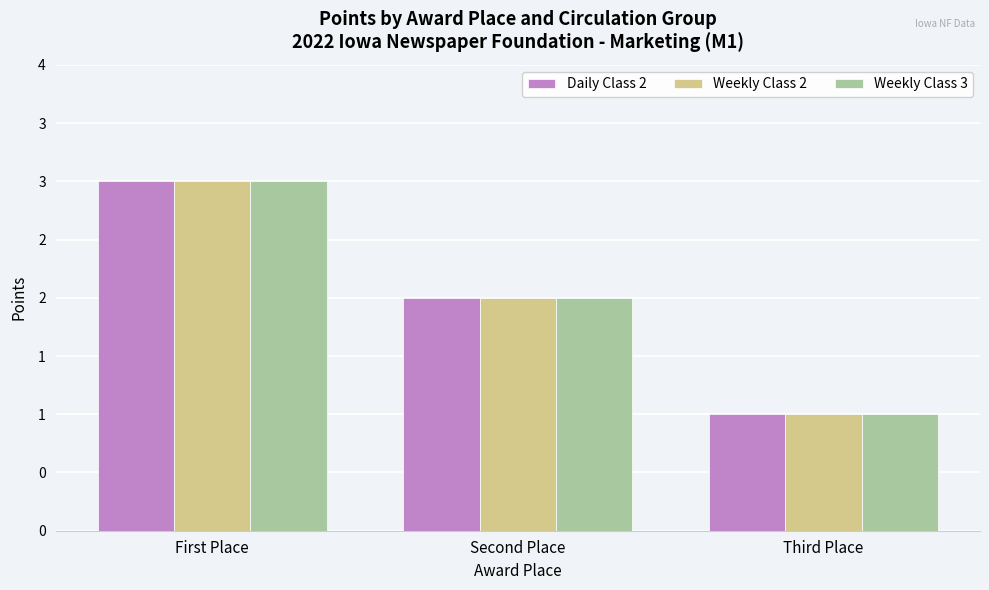

True or false: Weekly Class 3 has a value of 1 at Third Place.

False